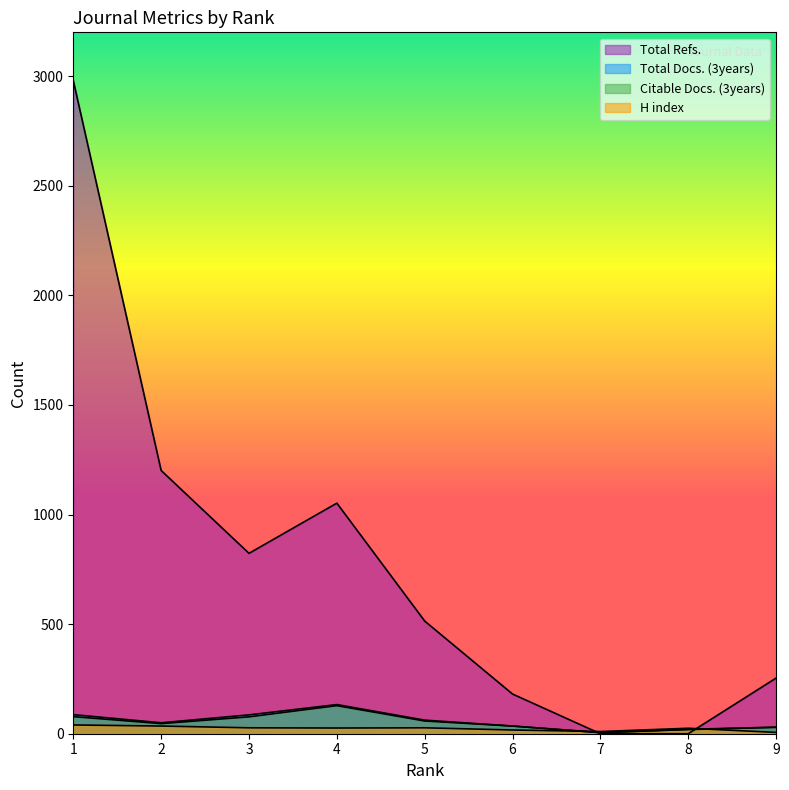

What is the maximum value shown in the chart?

2980